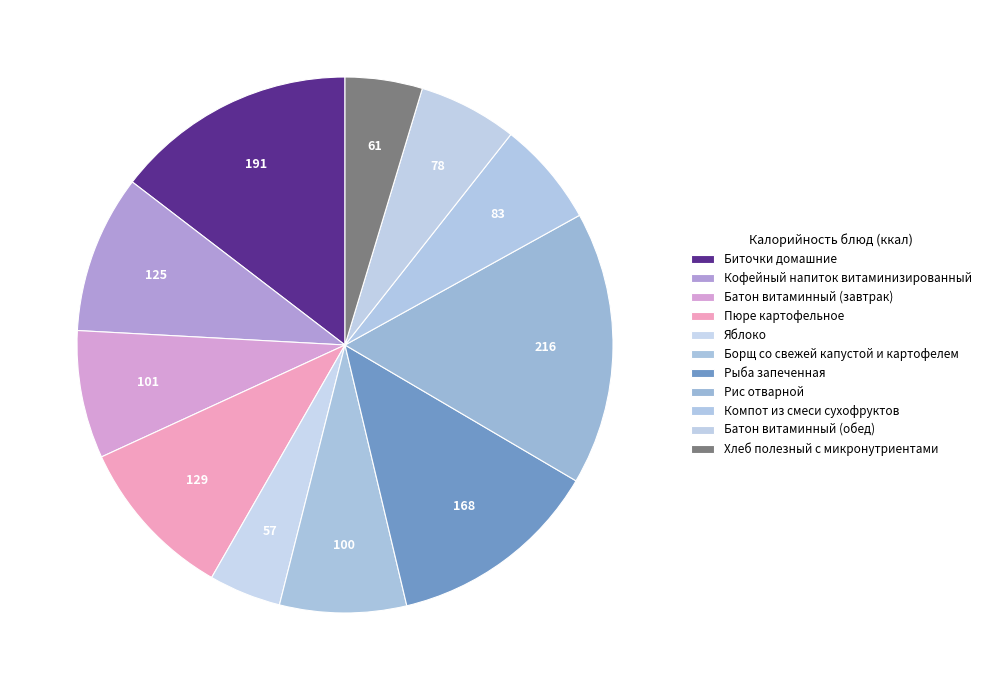

How many slices are in this pie chart?

11